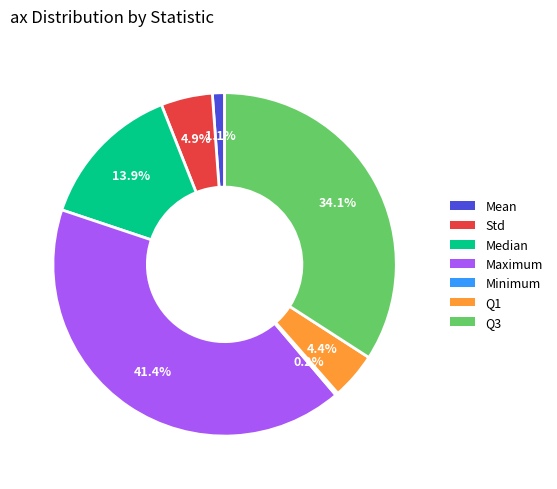

Which slice is the largest?

Maximum